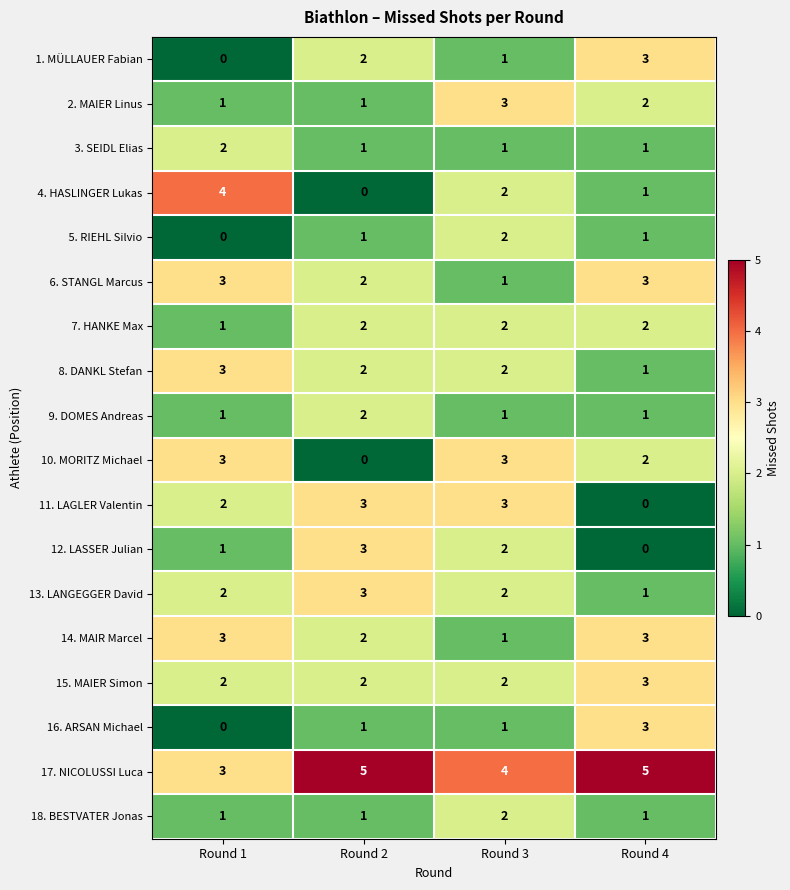

What is the difference between the highest and lowest values at Round 4?

5